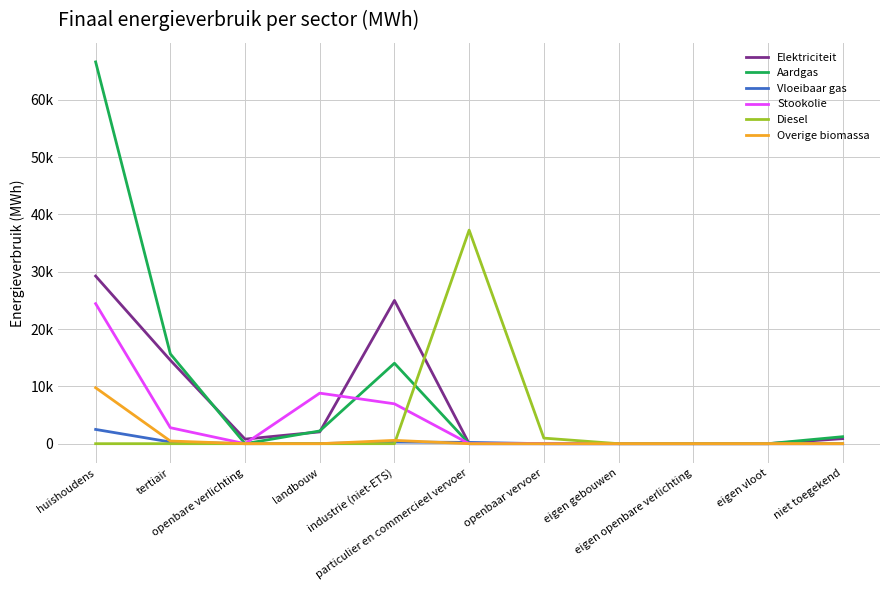

Is this an area chart (filled region under the line)?

No